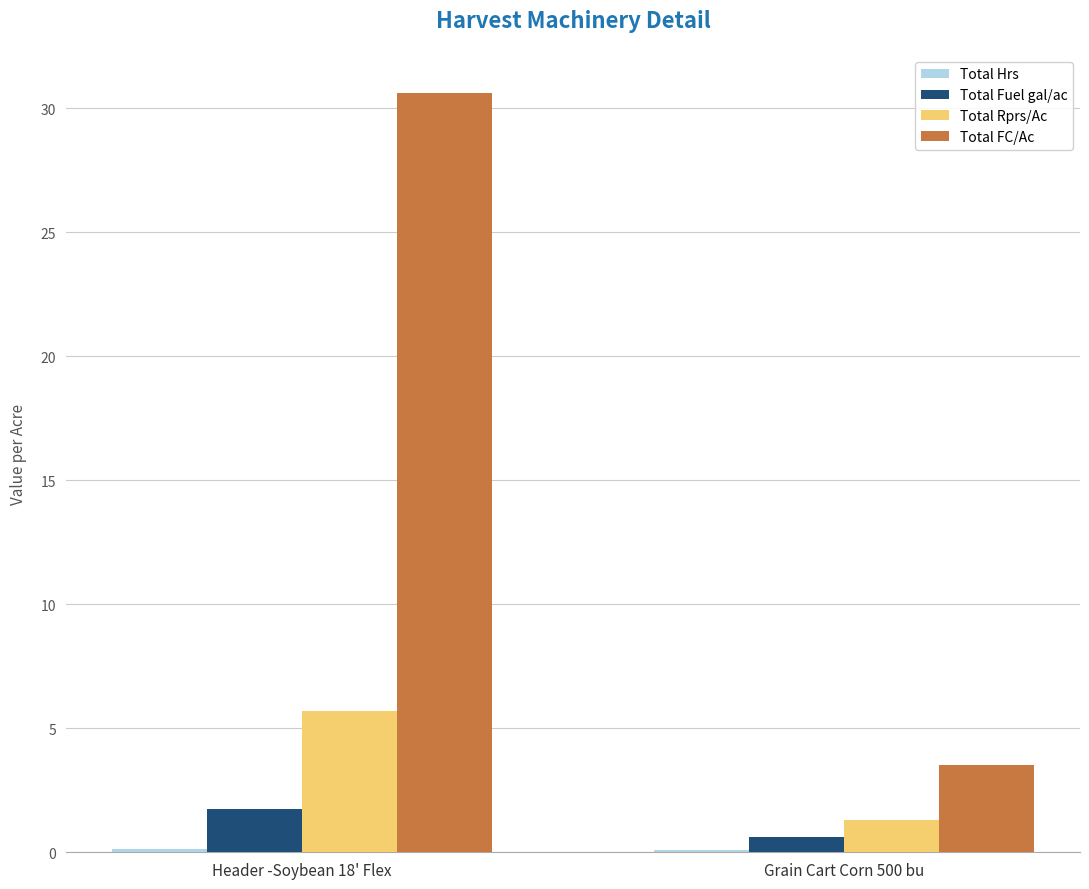

Between Header -Soybean 18' Flex and Grain Cart Corn 500 bu, which series saw the biggest shift?

Total FC/Ac